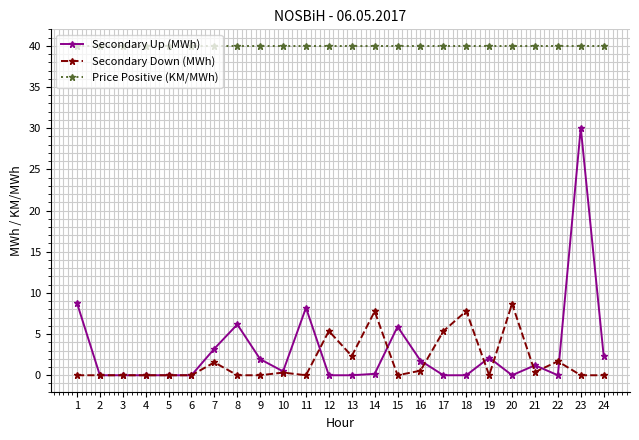

How many lines are shown in the chart?

3